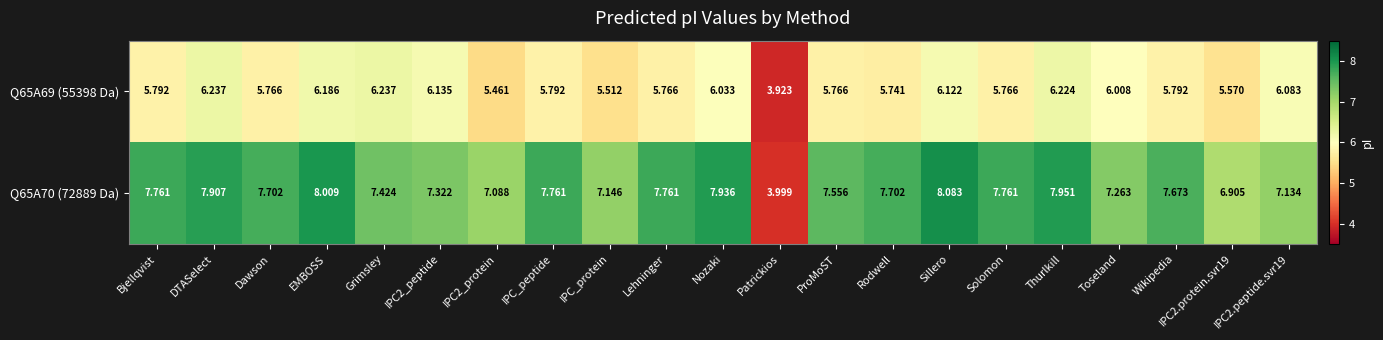

At which label does Q65A70 (72889 Da) reach its minimum?

Patrickios